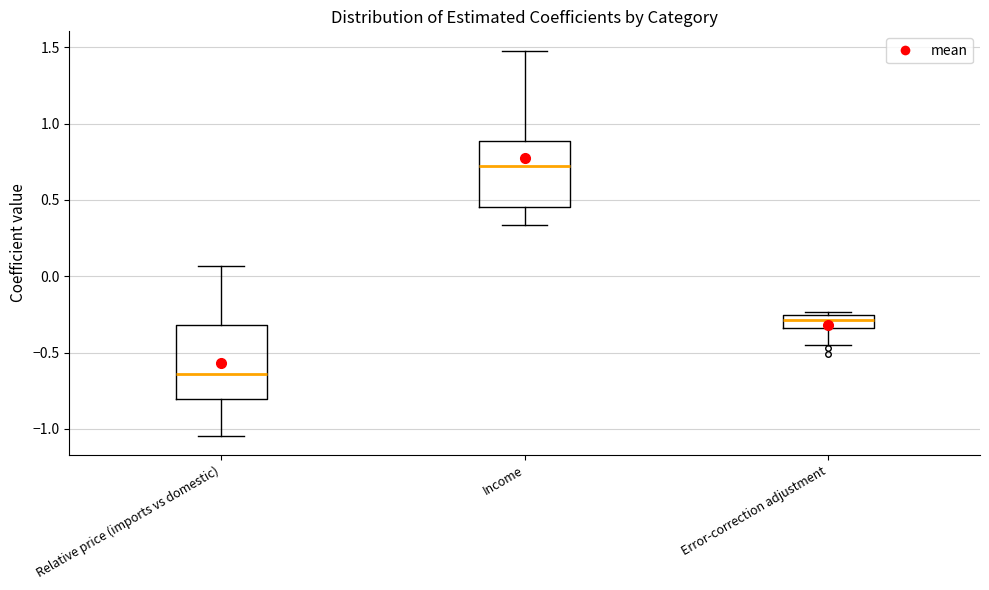

Reading left to right, read every box against the y-axis: the position of its median line, the range the box covers, and the ends of its whiskers. The values are not printed on the chart, so give them approximately, as read against the axis.

Relative price (imports vs domestic): median -0.65, box -0.80 to -0.30, whiskers -1.05 to 0.05
Income: median 0.70, box 0.45 to 0.90, whiskers 0.35 to 1.50
Error-correction adjustment: median -0.30, box -0.35 to -0.25, whiskers -0.45 to -0.25 (just above the box's upper edge)